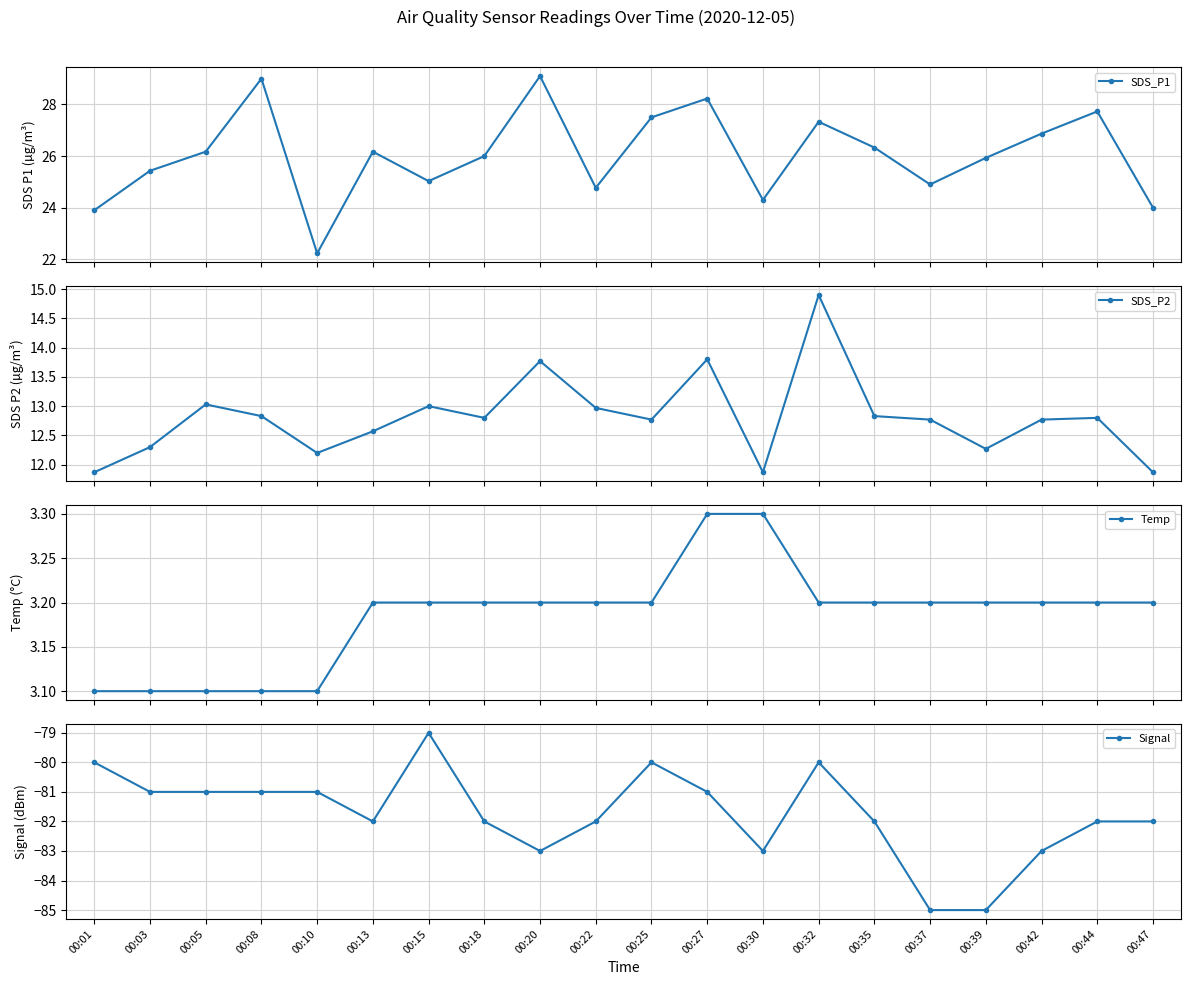

At how many categories does at least one series exceed -57?

20